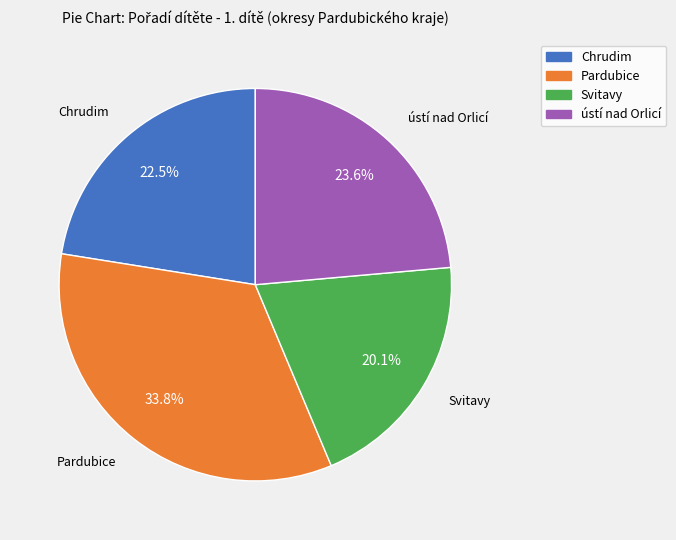

Between ústí nad Orlicí and Pardubice, which is larger?

Pardubice